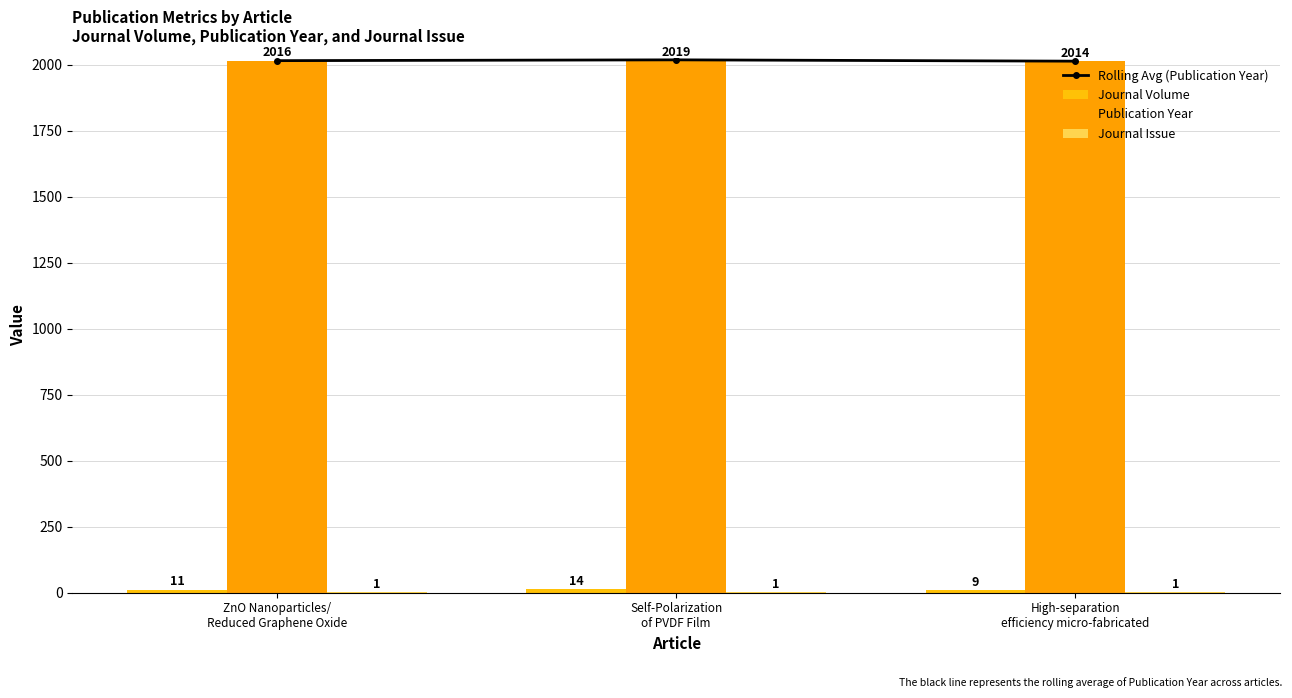

The Journal Issue series shows 1 at Self-Polarization
of PVDF Film. True or false?

False